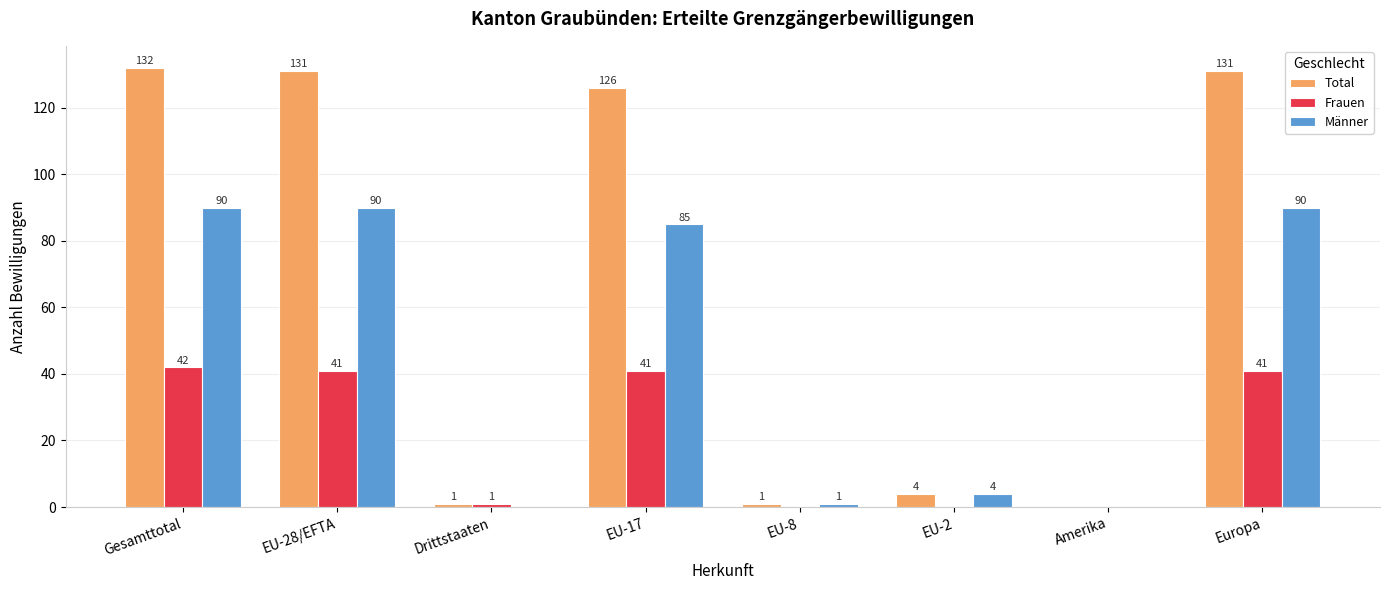

What is the sum of all Männer values?

360